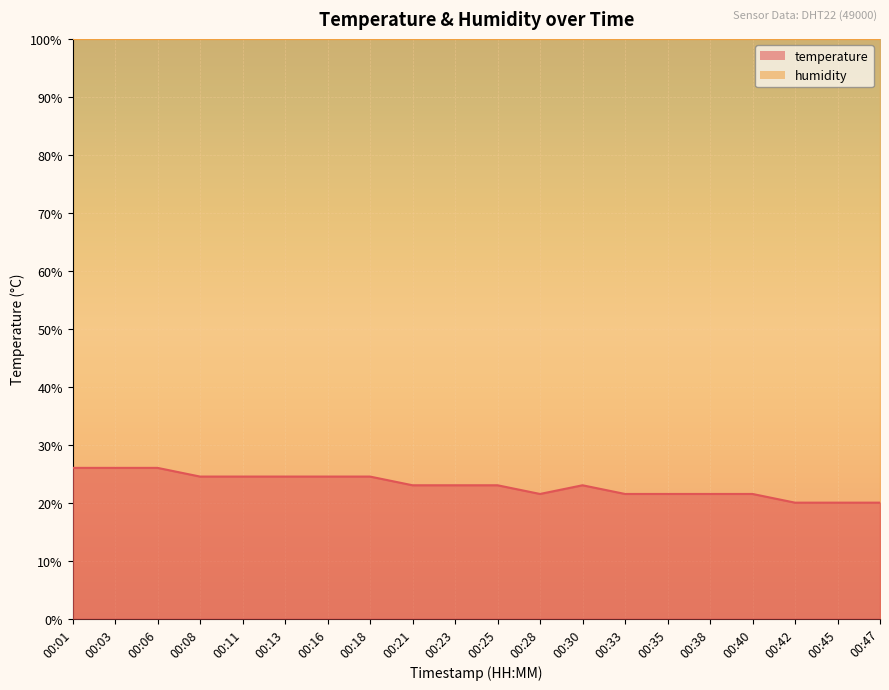

What is the ratio of the value at 00:23 to the value at 00:38?

1.1